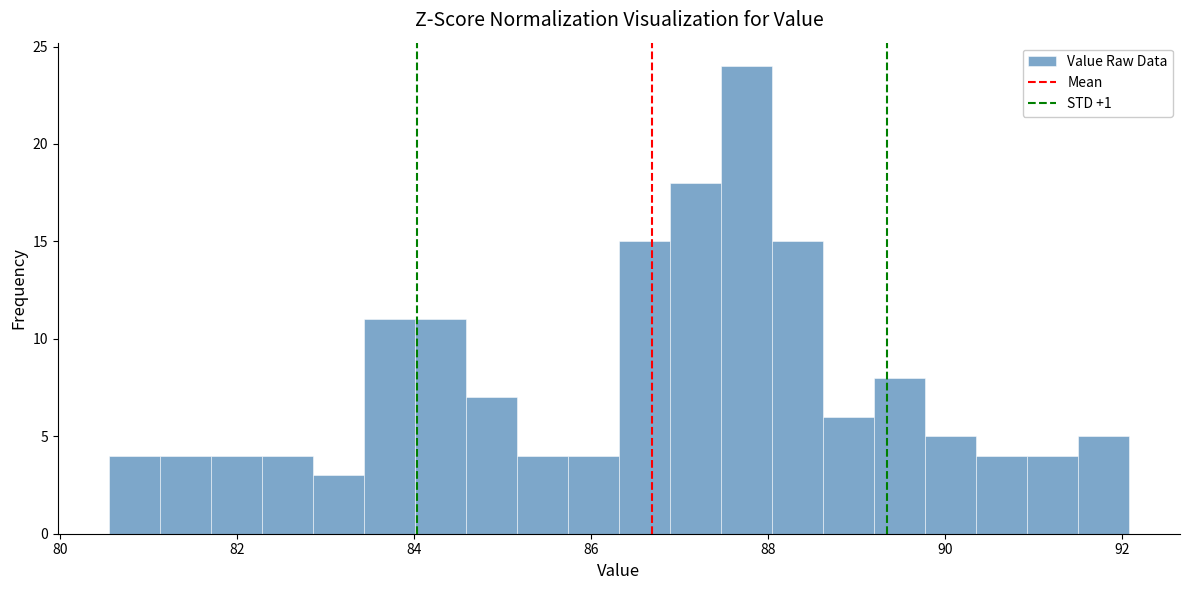

Around what value on the x-axis is the tallest bar? Give the approximate position of its centre, as read against the axis.

87.8